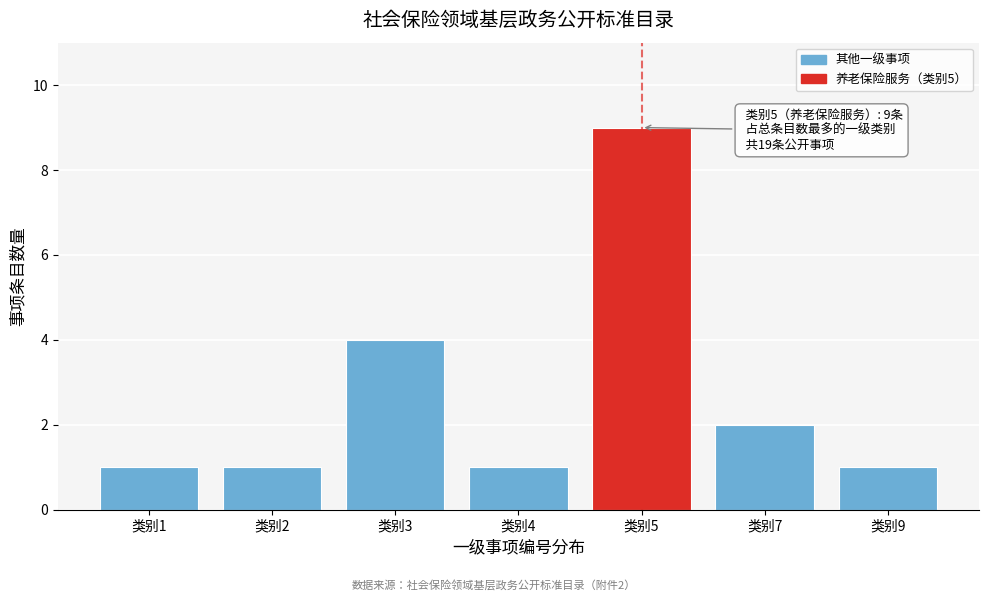

Reading left to right, list all the values displayed in this chart.

1	1	4	1	9	2	1